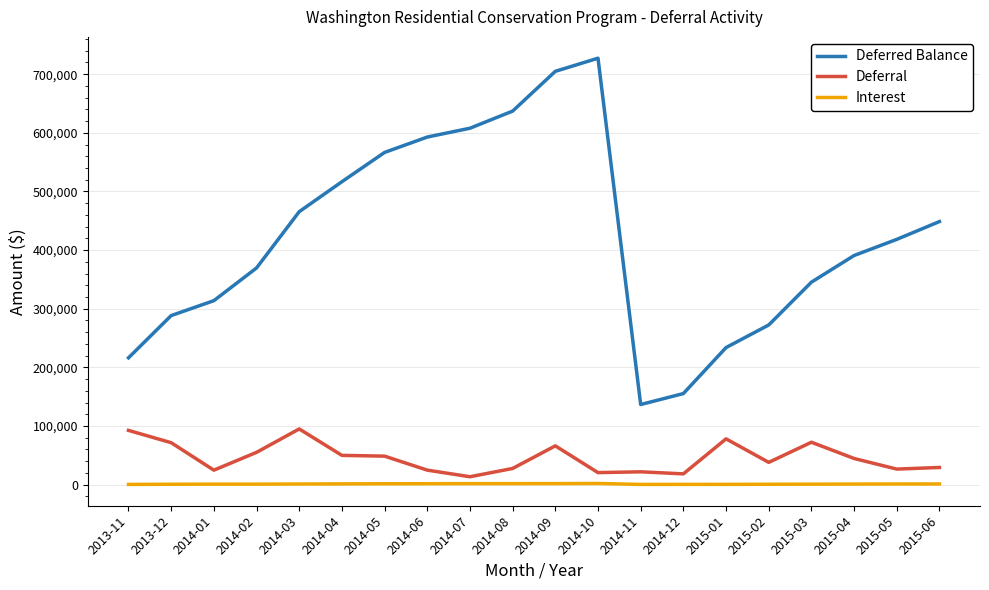

How many series are shown in this chart?

3